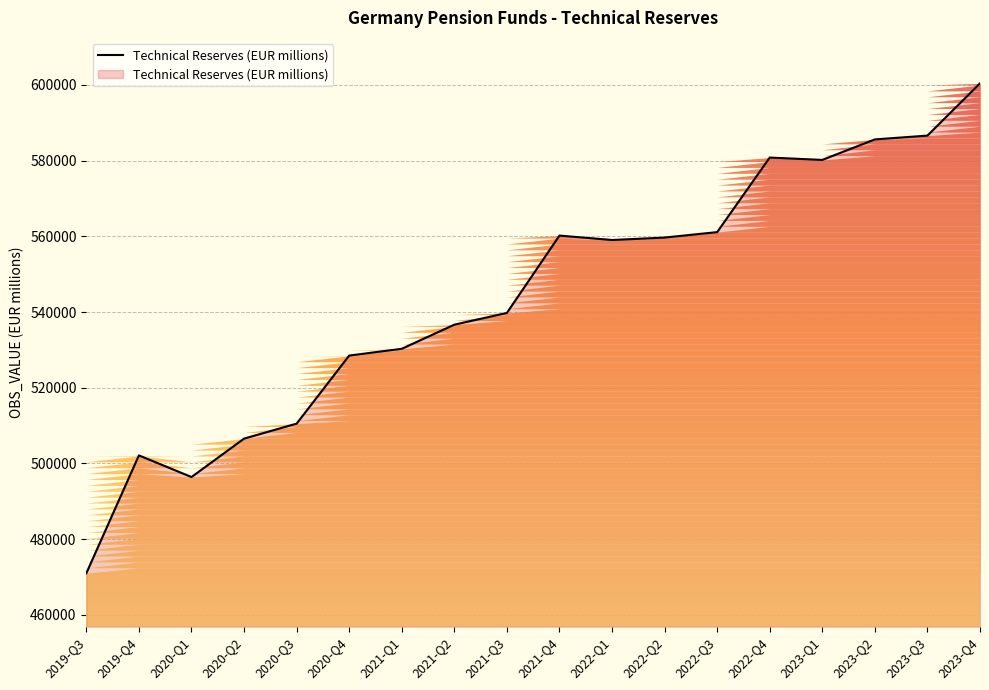

What is the difference between the second highest and minimum values?

115586